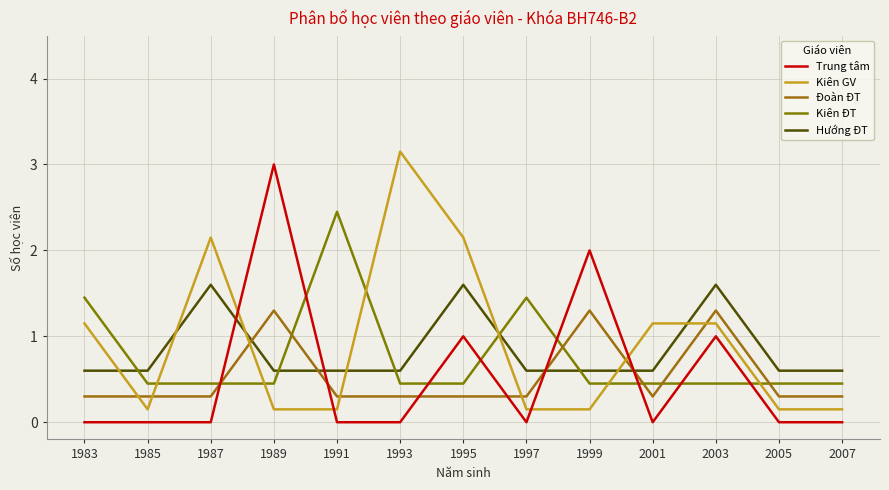

What is the difference between the maximum and minimum values in the Kiên GV series?

3.0